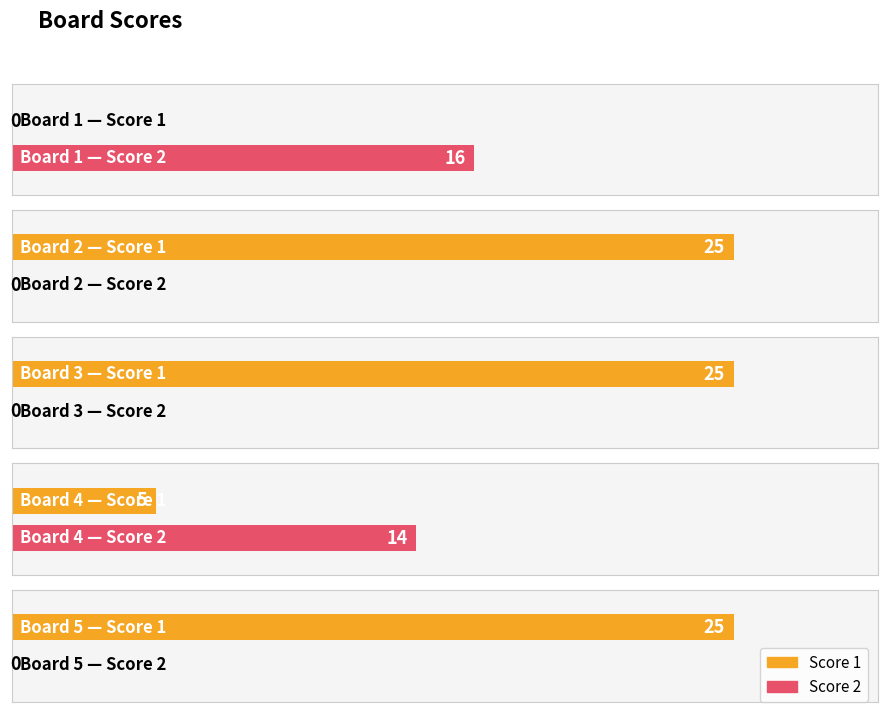

What is the spread (max minus min) of values at Board 1?

16